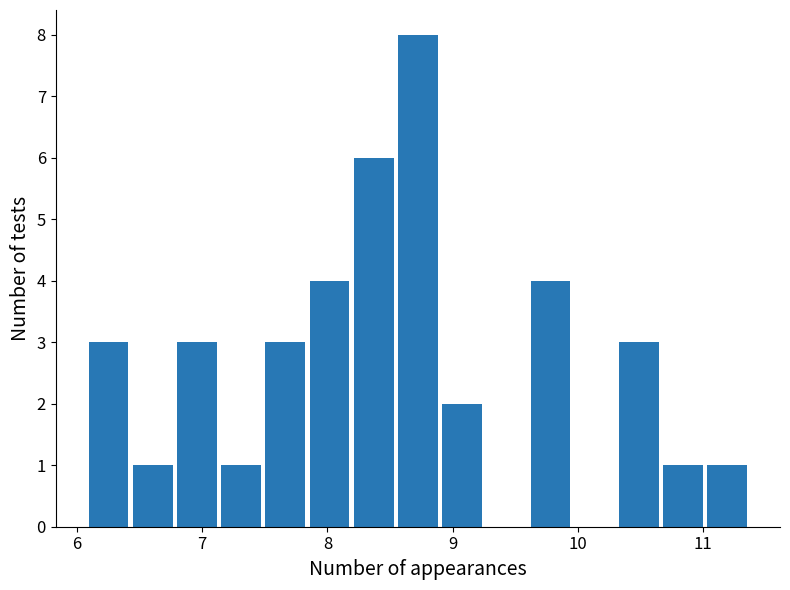

Around what value on the x-axis is the tallest bar? Give the approximate position of its centre, as read against the axis.

8.7